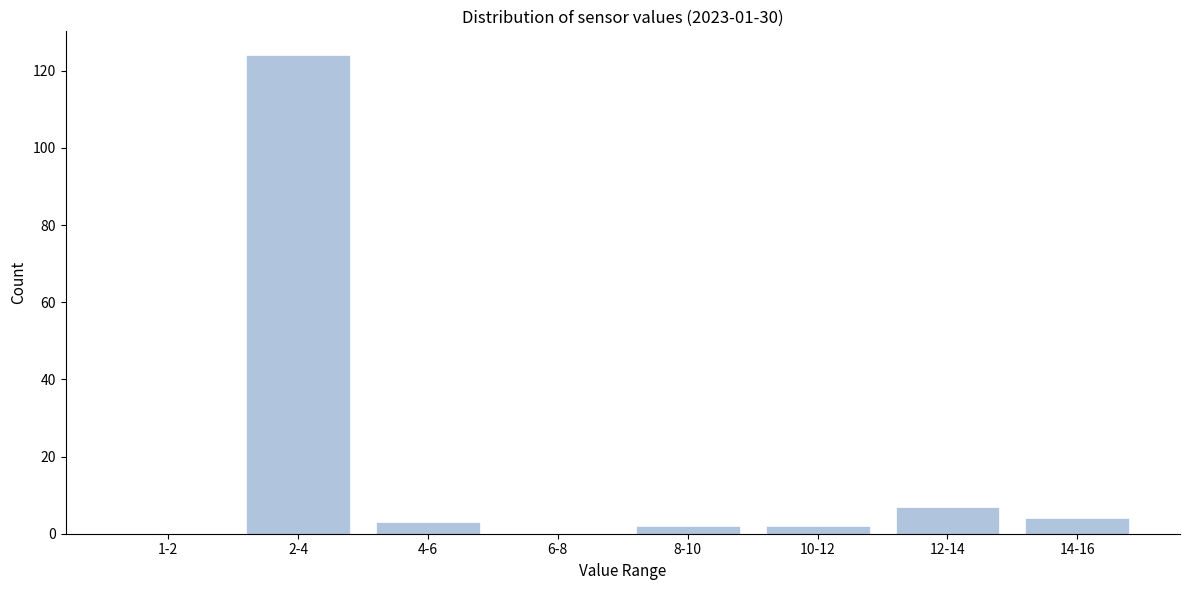

Reading right to left, extract all data points from this chart.

14-16=4	12-14=7	10-12=2	8-10=2	6-8=0	4-6=3	2-4=124	1-2=0